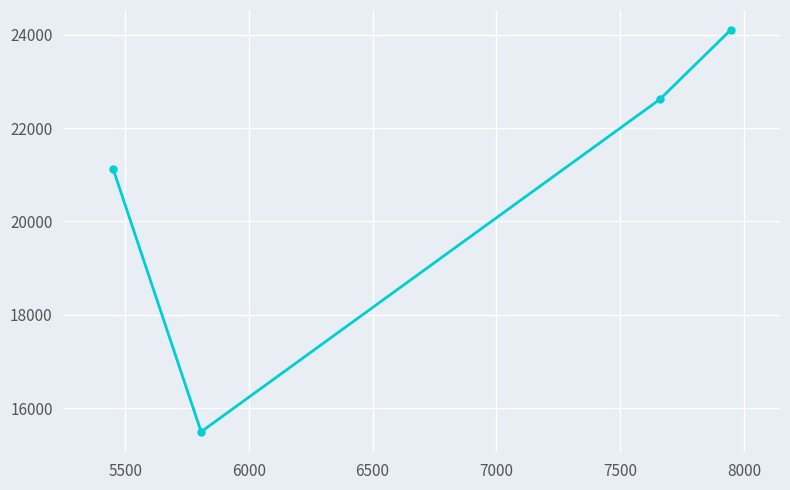

How many points are lower than both their immediate neighbors (excluding endpoints)?

1